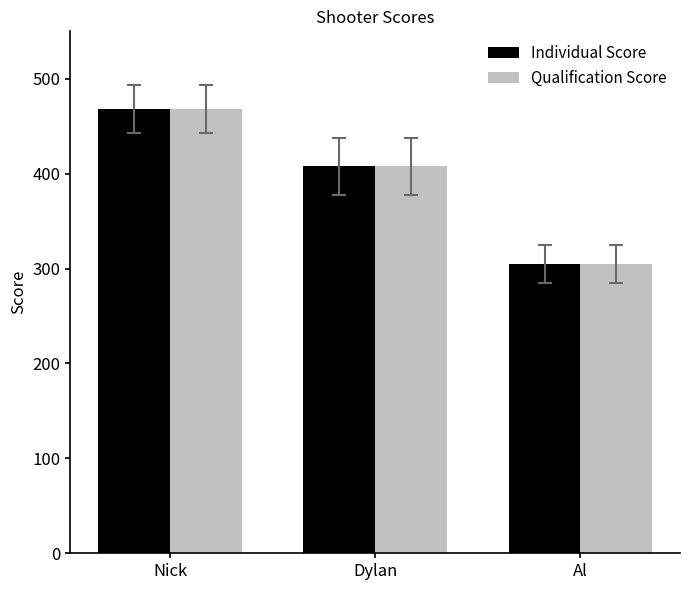

Reading left to right, extract all data points from this chart.

Individual Score: Nick=468	Dylan=408	Al=305
Qualification Score: Nick=468	Dylan=408	Al=305